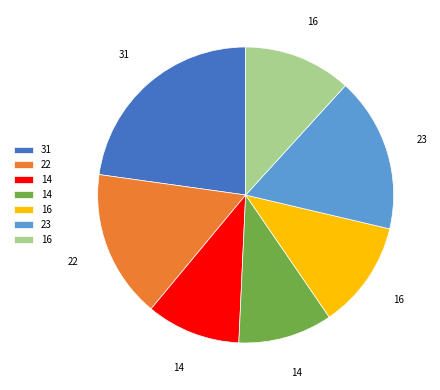

Does any single category account for the majority?

No